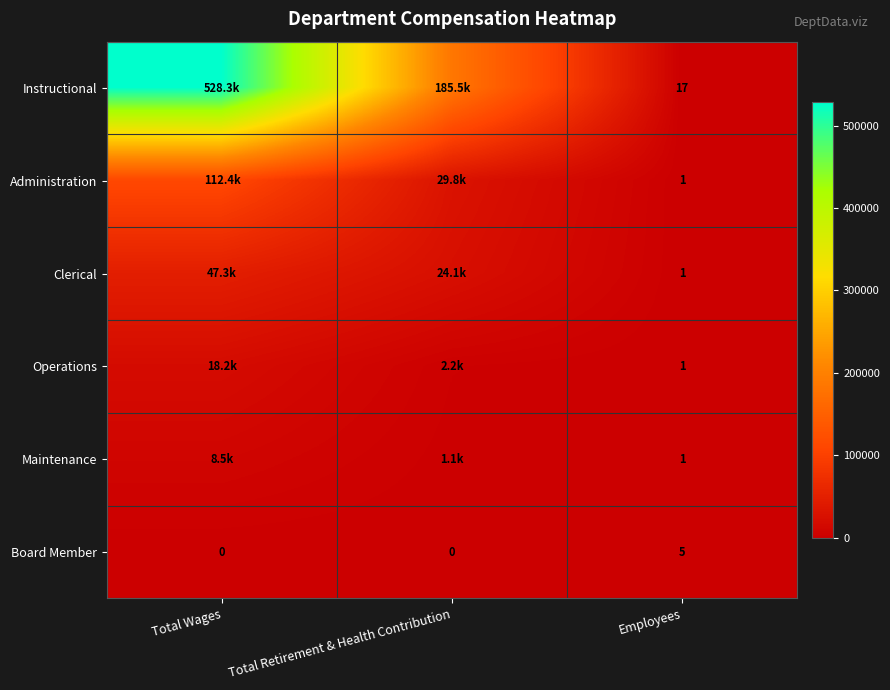

Is the value of Instructional at Employees greater than the value of Board Member at Employees?

Yes